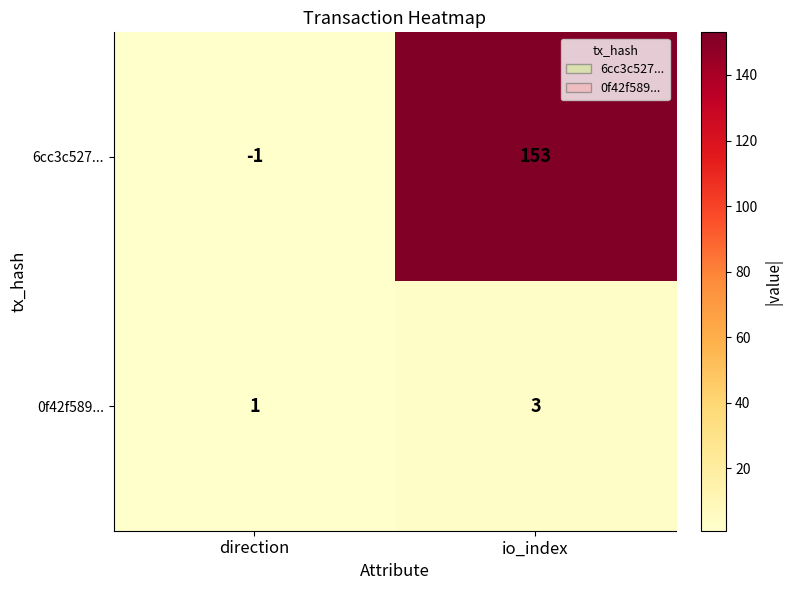

True or false: 0f42f589... has a value of 1 at io_index.

False